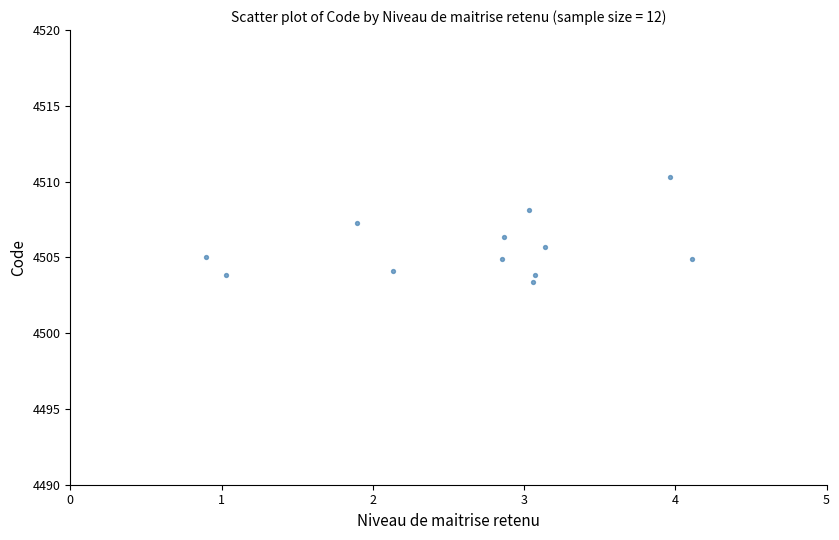

What is the average Y value?

4505.6